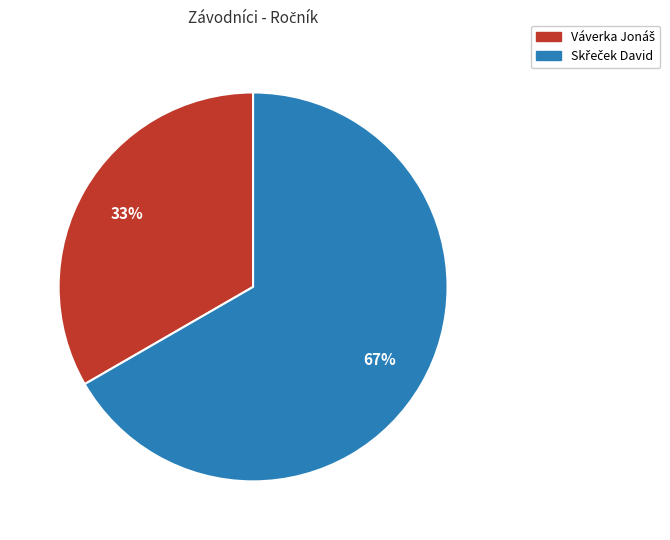

To the nearest percent, what is the average slice percentage?

50%